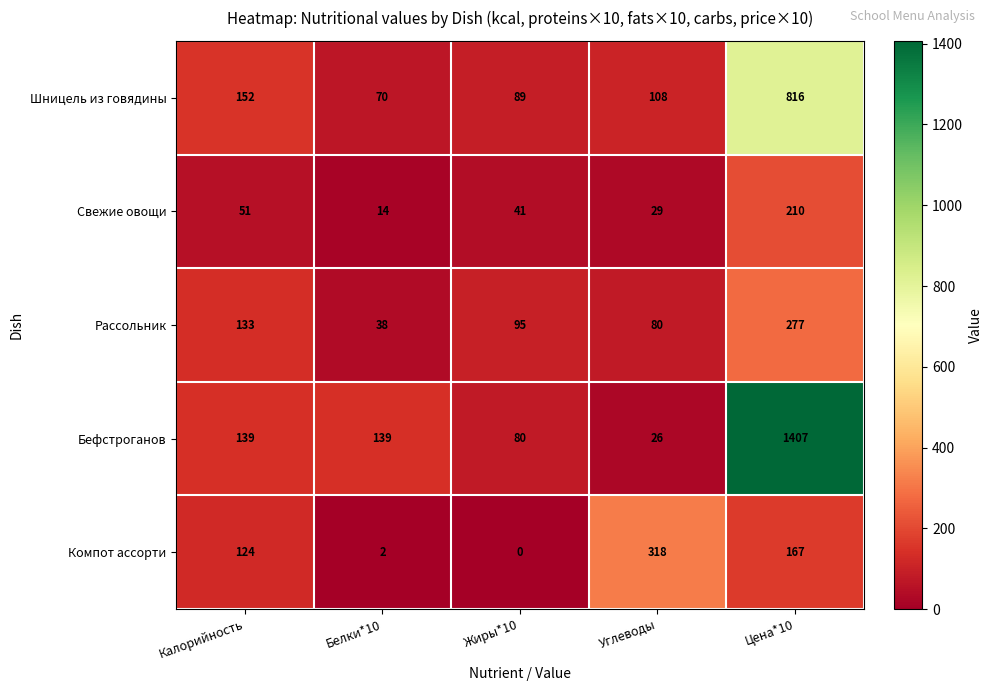

Reading left to right, transcribe all the data shown in this chart.

Шницель из говядины: Калорийность=152	Белки*10=70	Жиры*10=89	Углеводы=108	Цена*10=816
Свежие овощи: Калорийность=51	Белки*10=14	Жиры*10=41	Углеводы=29	Цена*10=210
Рассольник: Калорийность=133	Белки*10=38	Жиры*10=95	Углеводы=80	Цена*10=277
Бефстроганов: Калорийность=139	Белки*10=139	Жиры*10=80	Углеводы=26	Цена*10=1407
Компот ассорти: Калорийность=124	Белки*10=2	Жиры*10=0	Углеводы=318	Цена*10=167